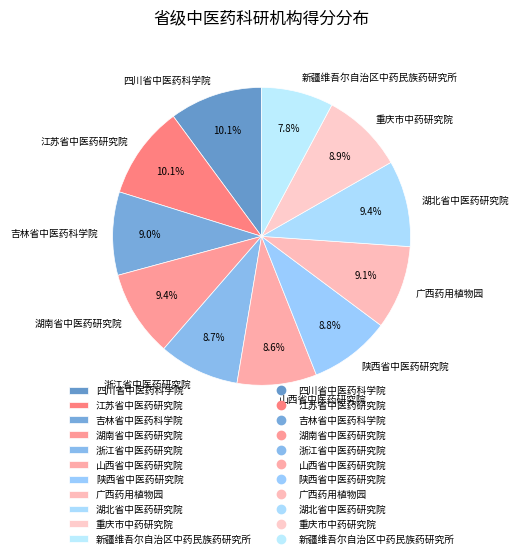

How many segments does this pie chart have?

11